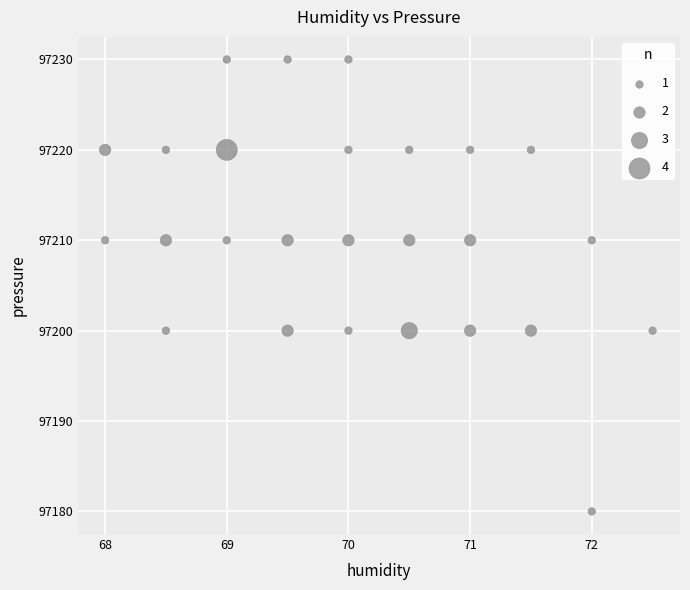

What is the range of Y values (max minus min)?

50